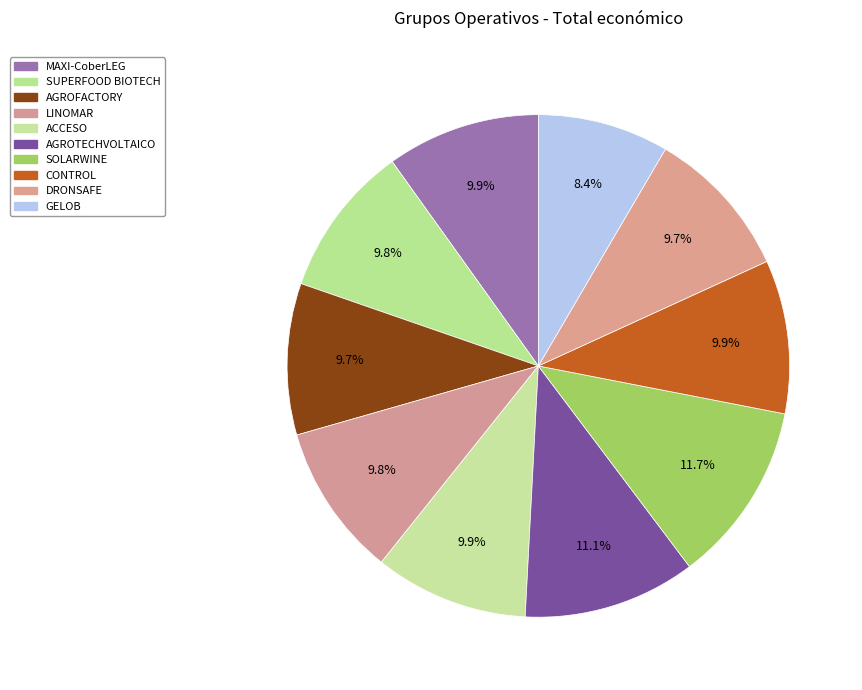

Combined, do ACCESO and MAXI-CoberLEG account for over 50%?

No